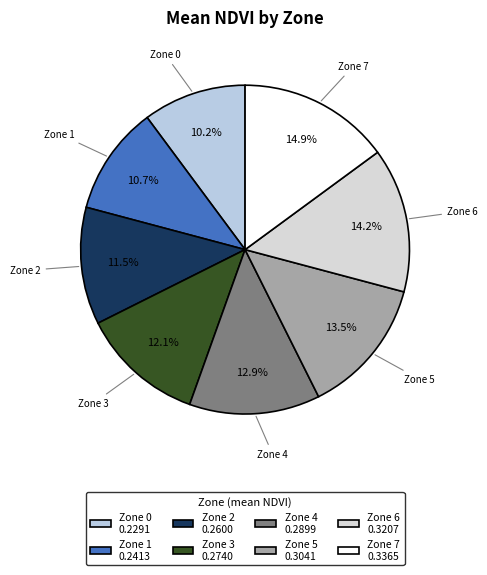

What percentage is the Zone 6 slice, to the nearest percent?

14%